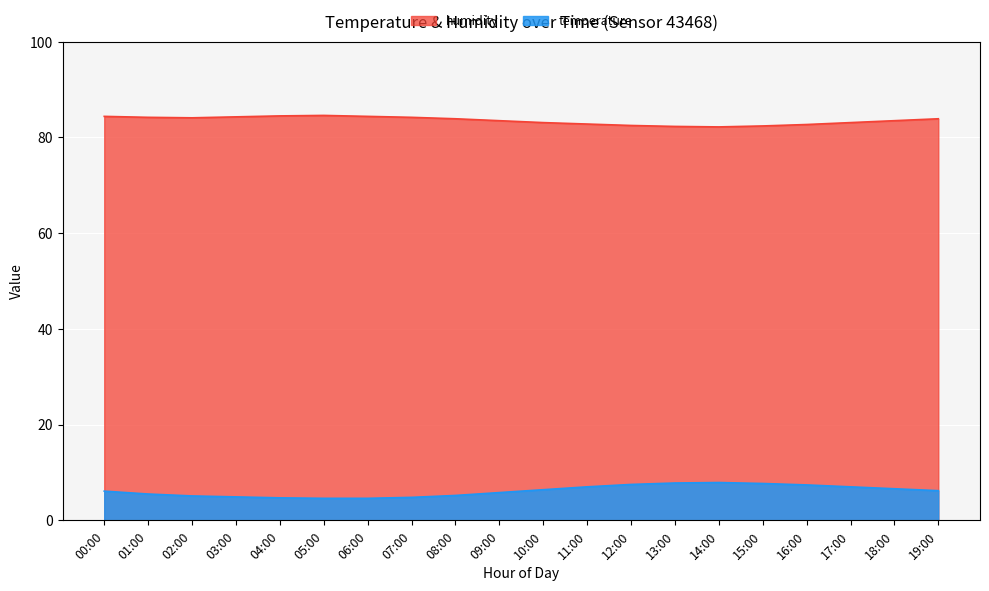

Reading left to right, transcribe all the data shown in this chart.

temperature: 00:00=6.1	01:00=5.5	02:00=5.1	03:00=4.9	04:00=4.7	05:00=4.6	06:00=4.6	07:00=4.8	08:00=5.2	09:00=5.8	10:00=6.4	11:00=7.0	12:00=7.5	13:00=7.8	14:00=7.9	15:00=7.7	16:00=7.4	17:00=7.0	18:00=6.6	19:00=6.2
humidity: 00:00=84.4	01:00=84.2	02:00=84.1	03:00=84.3	04:00=84.5	05:00=84.6	06:00=84.4	07:00=84.2	08:00=83.9	09:00=83.5	10:00=83.1	11:00=82.8	12:00=82.5	13:00=82.3	14:00=82.2	15:00=82.4	16:00=82.7	17:00=83.1	18:00=83.5	19:00=83.9